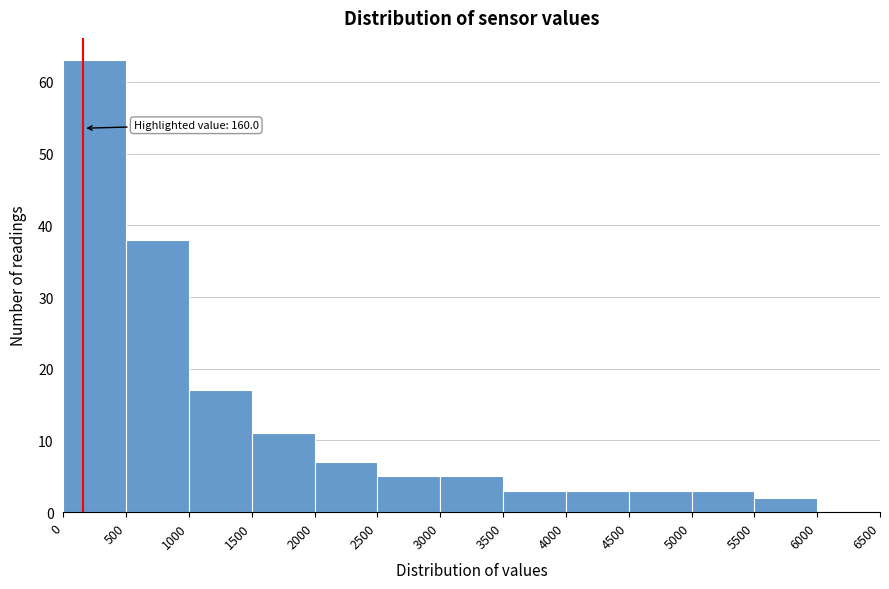

Which range on the x-axis has the tallest bar?

0 to 500